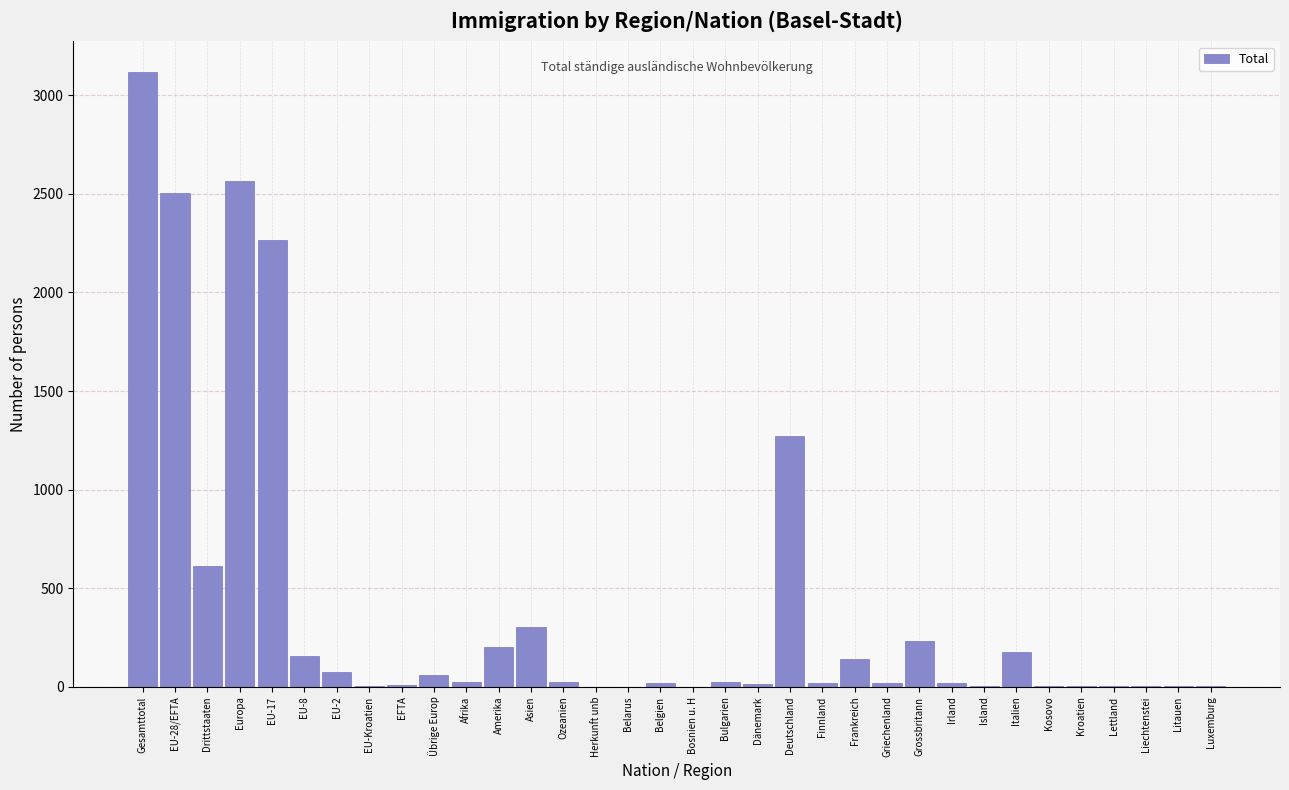

At which label is the value closest to 1559?

Deutschland